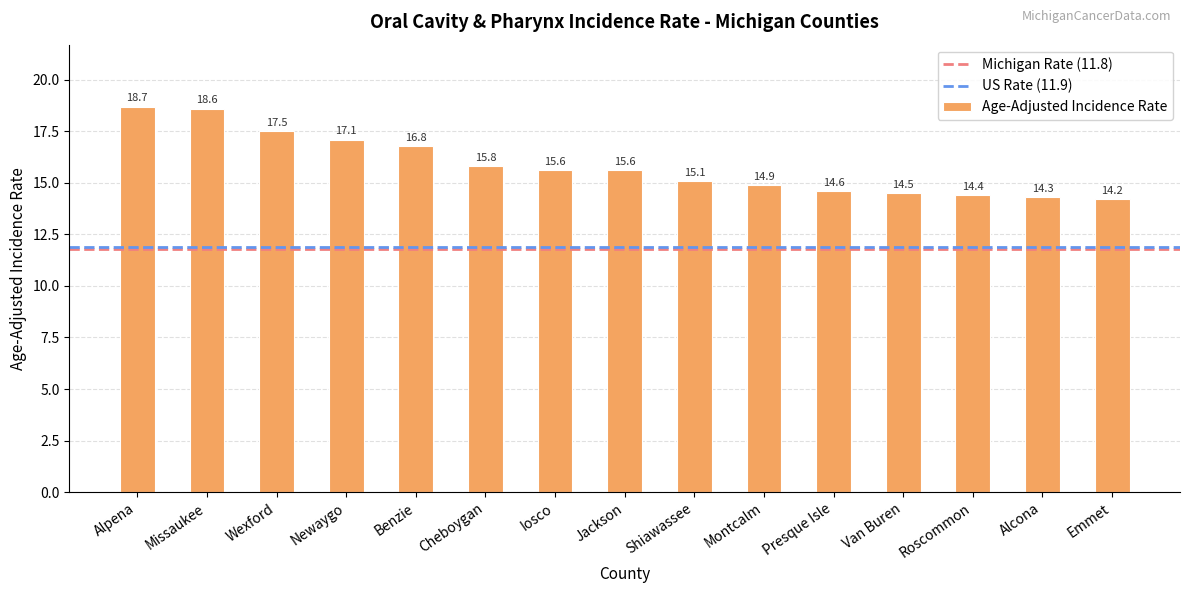

What is the sum of all values?

237.7